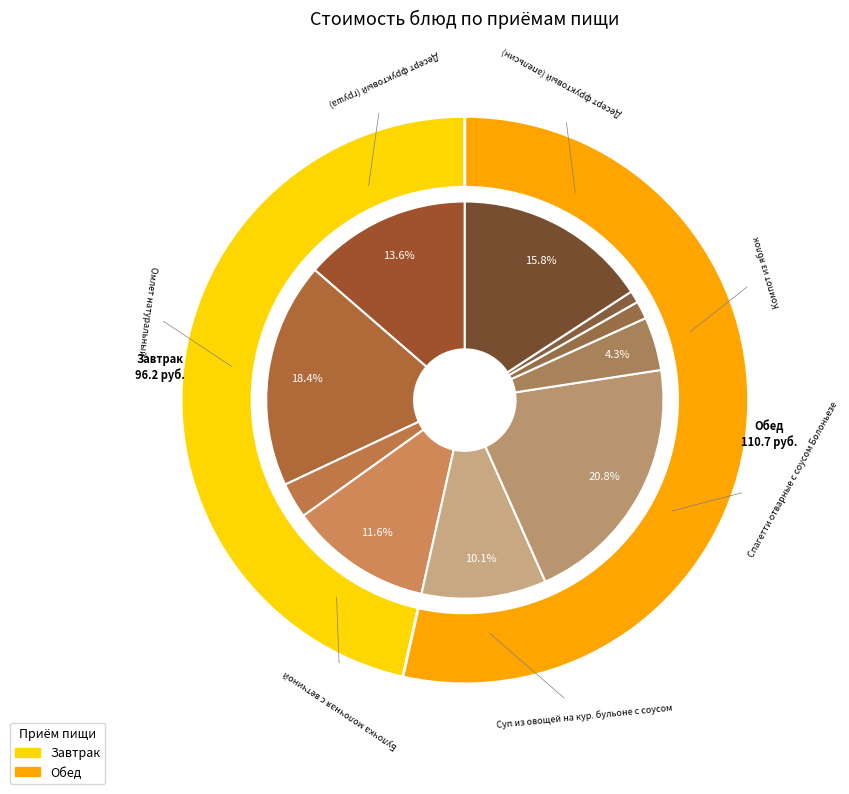

To the nearest percent, what percentage of the pie is Десерт фруктовый (груша)?

14%